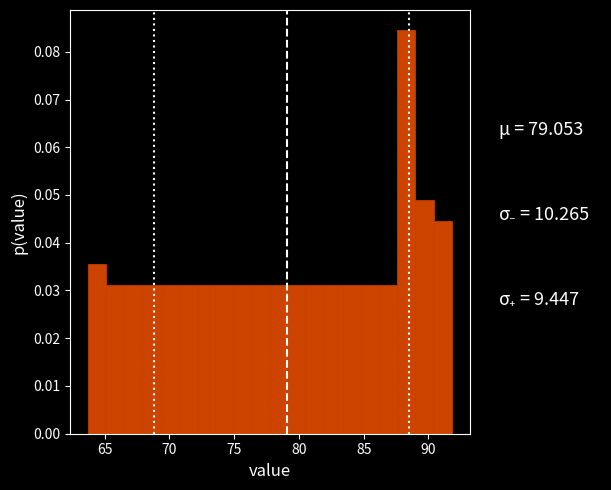

Around what value on the x-axis is the tallest bar? Give the approximate position of its centre, as read against the axis.

88.5